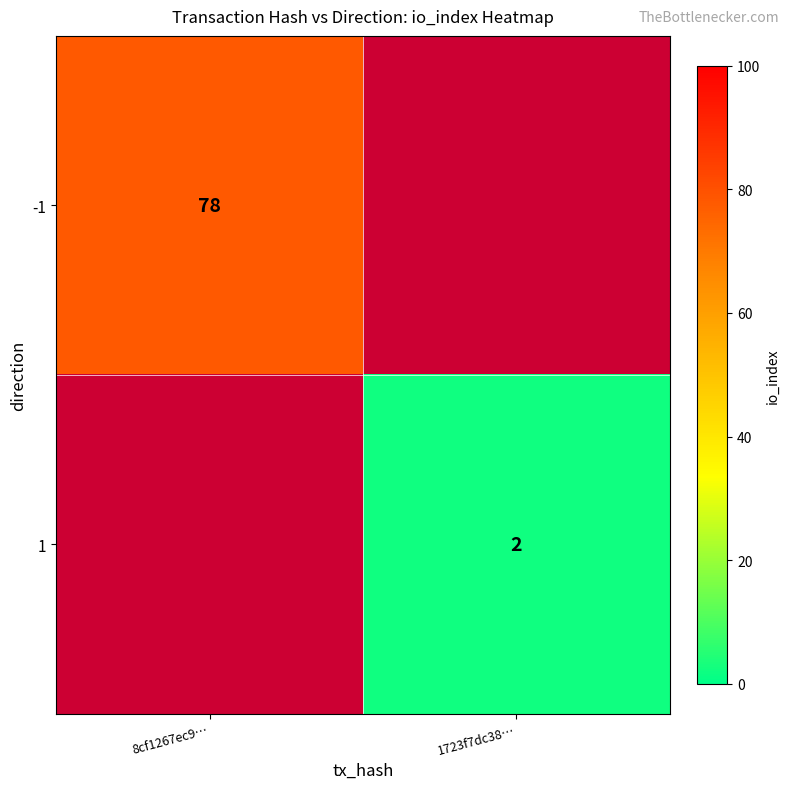

The 1 series shows 2 at 1723f7dc38…. True or false?

True